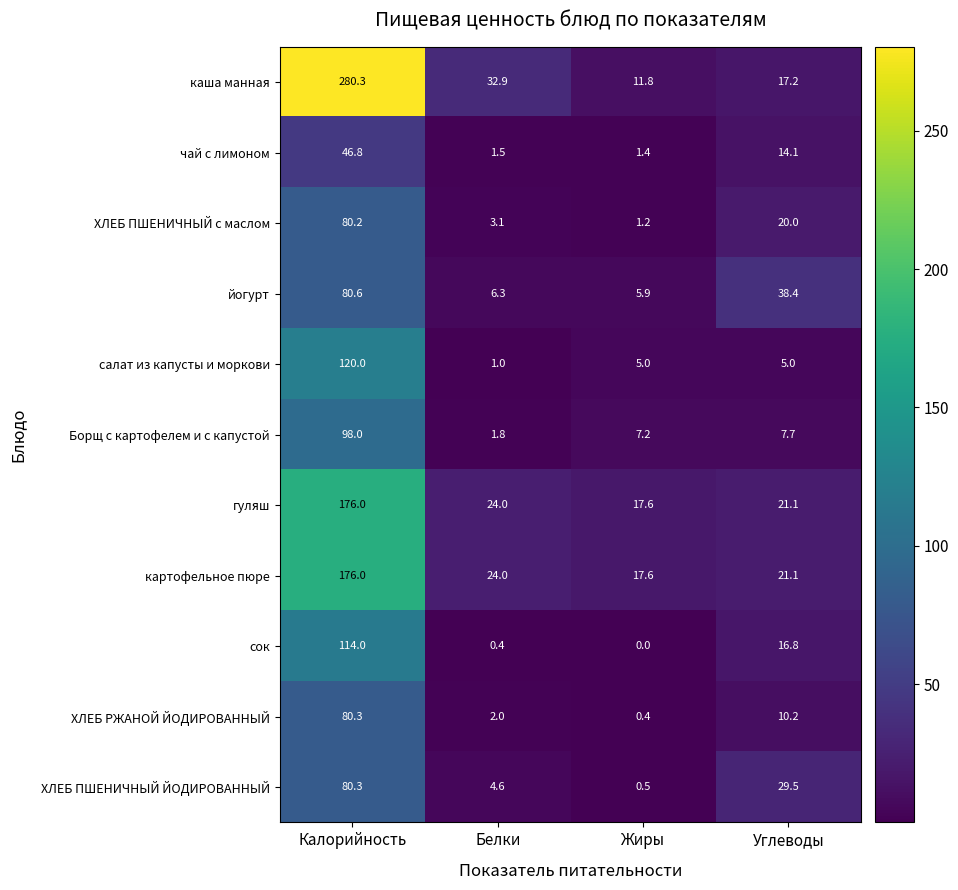

What is the sum of all ХЛЕБ ПШЕНИЧНЫЙ с маслом values?

104.5